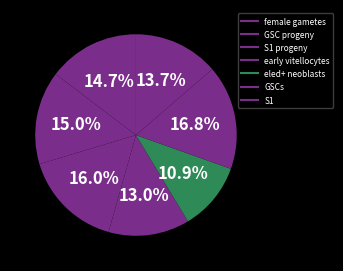

How many slices are in this pie chart?

7